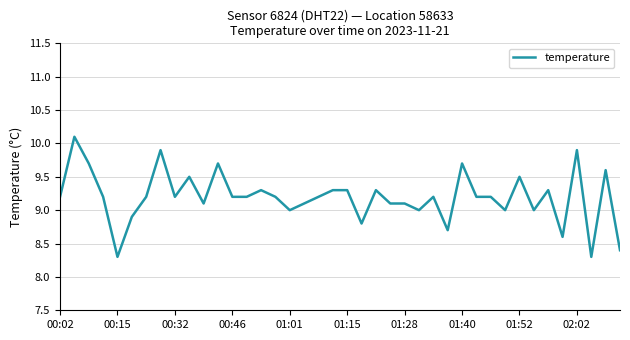

What is the greatest value displayed?

10.1